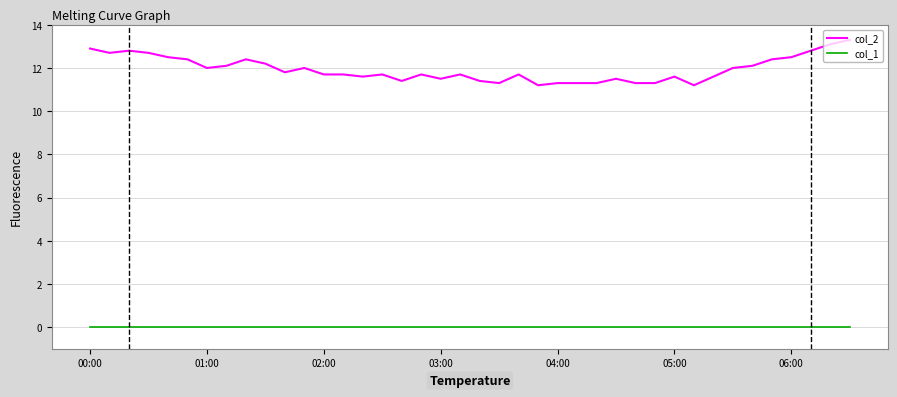

True or false: col_1 and col_2 intersect in this chart.

False